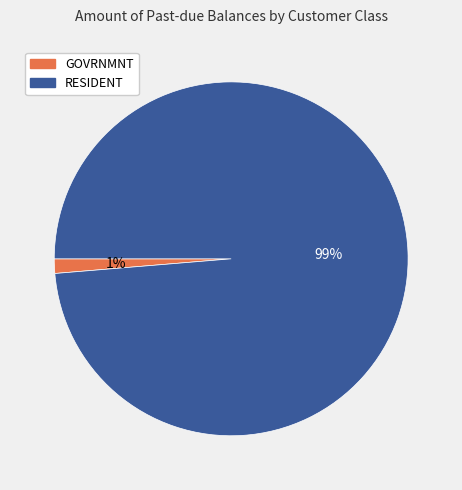

To the nearest percent, what is the average slice percentage?

50%